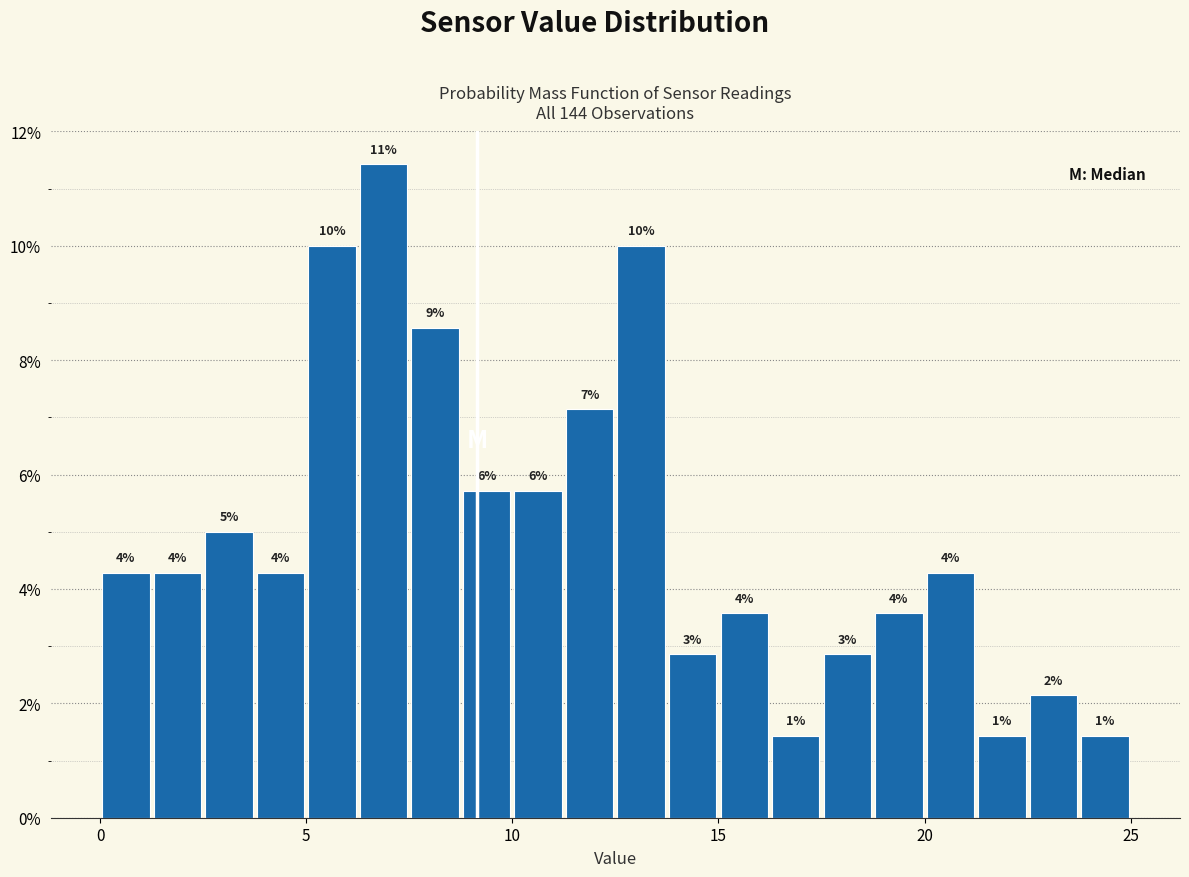

Read against the x-axis, roughly where is the centre of the tallest bar?

7.0